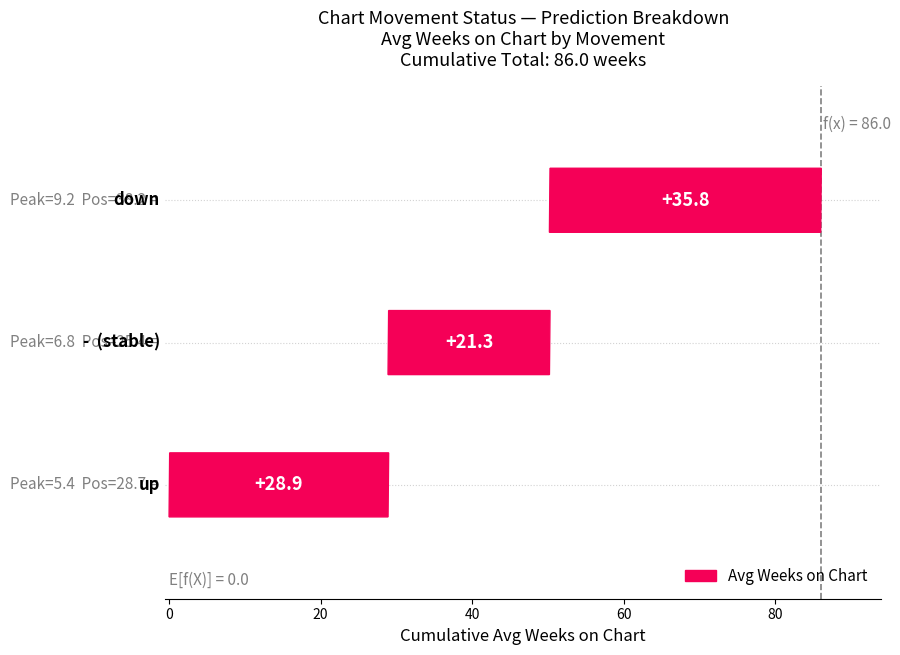

What is the average value?

28.7